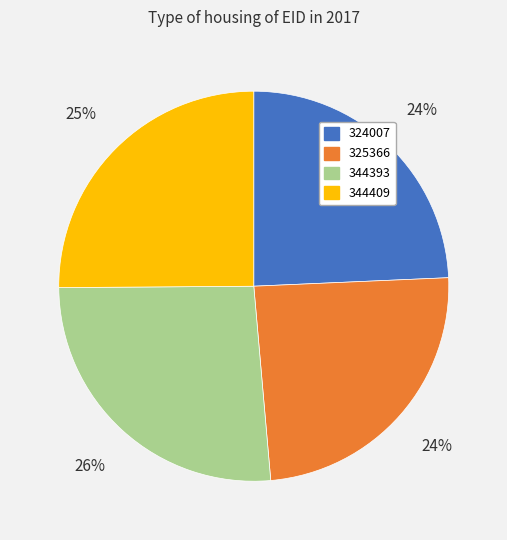

To the nearest percent, what percentage of the pie is 325366?

24%